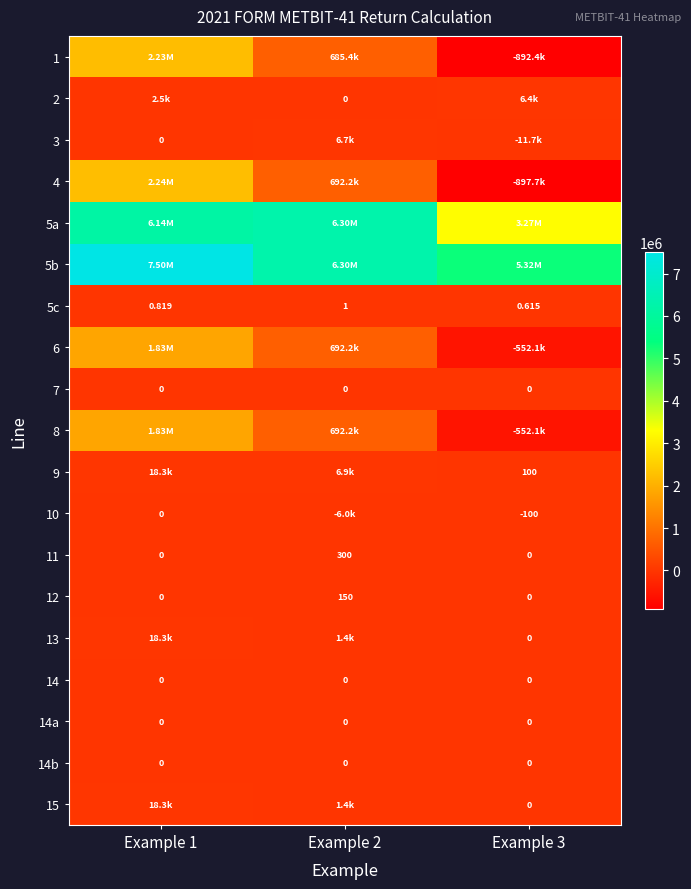

Is the value of 5c at Example 1 greater than the value of 12 at Example 1?

Yes